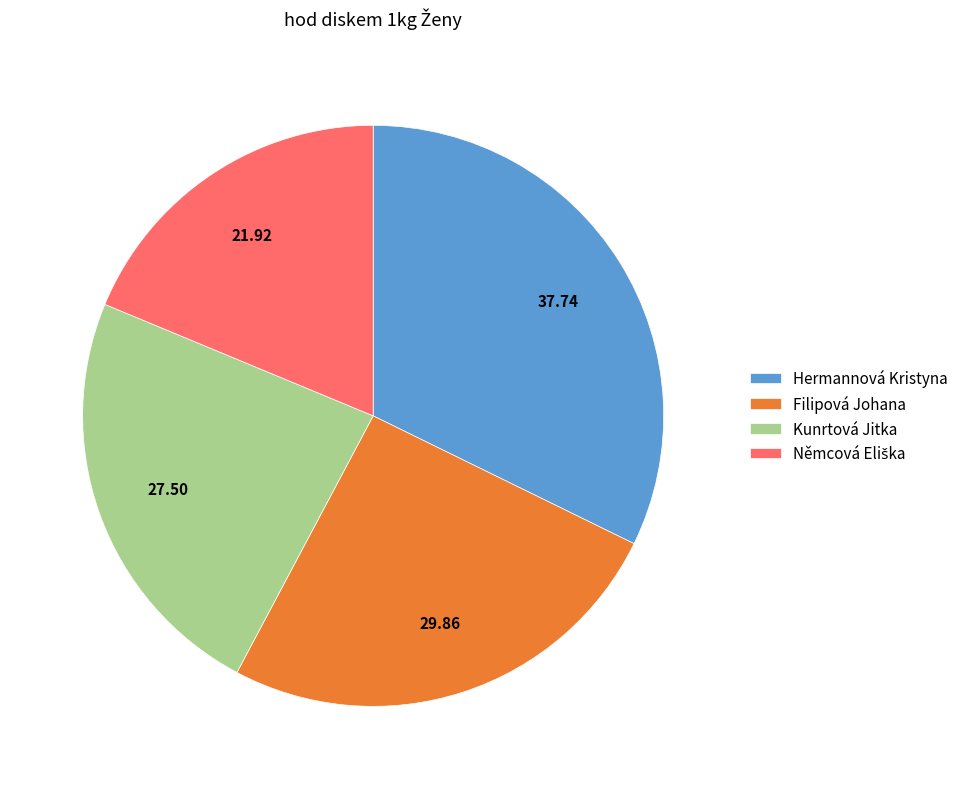

Do Filipová Johana and Hermannová Kristyna together represent more than half of the pie?

Yes